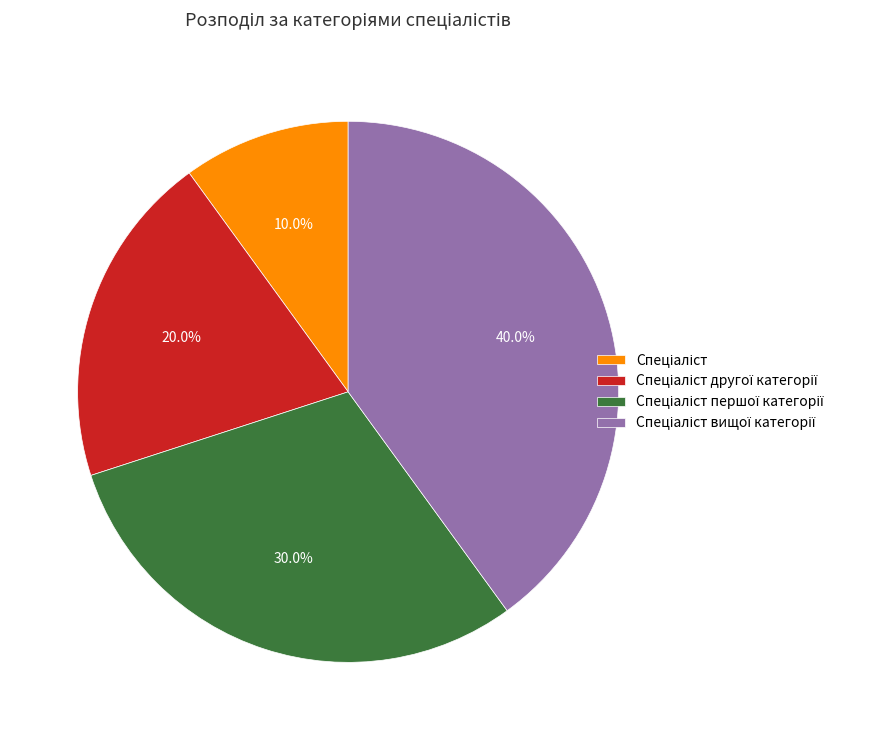

Is there a majority slice in this chart?

No